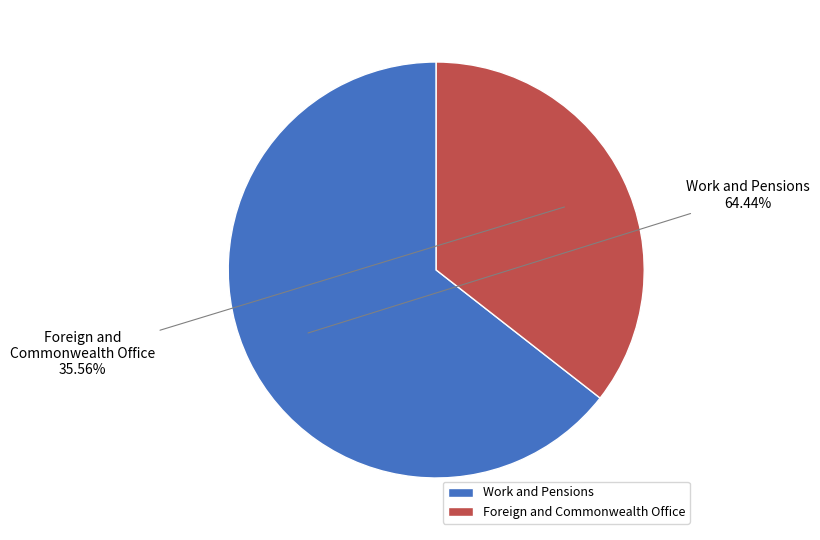

Is the sum of Foreign and Commonwealth Office and Work and Pensions greater than half?

Yes